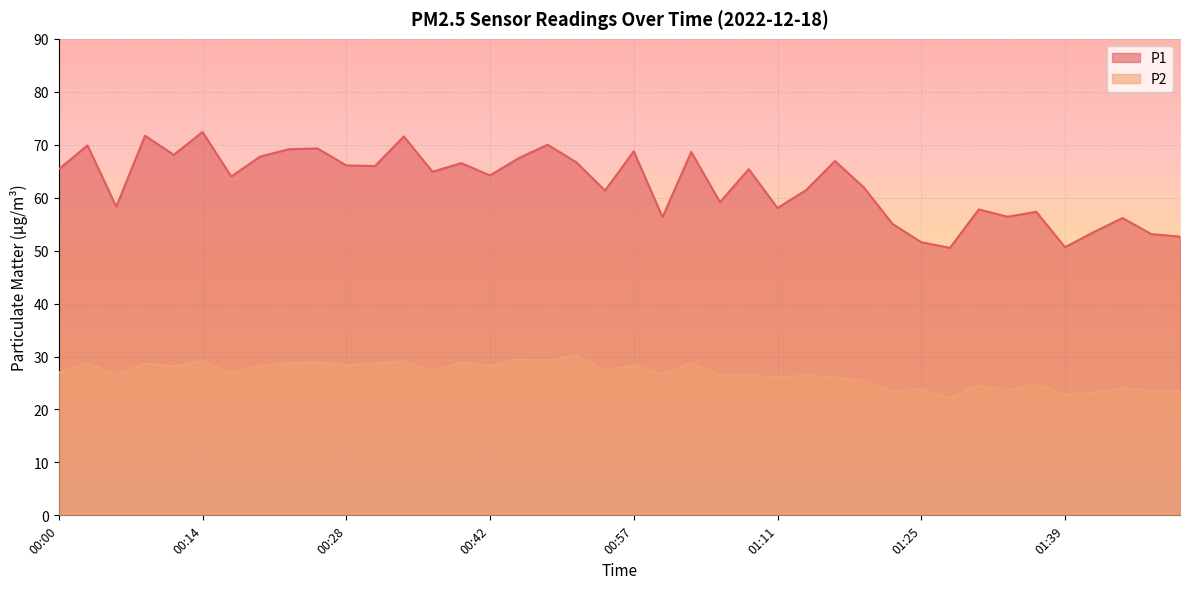

True or false: P2 and P1 cross at least once.

False